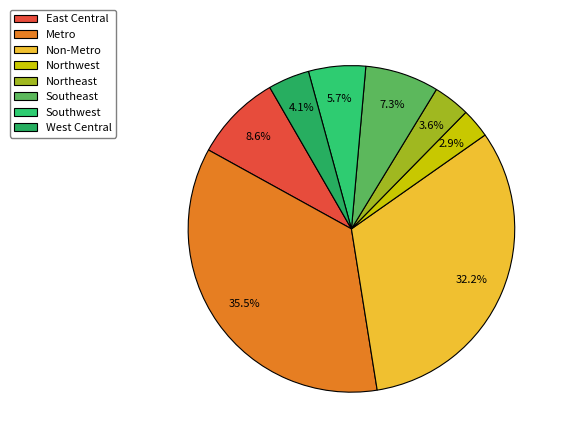

Approximately how many times larger is the value at Northwest compared to Non-Metro?

0.1